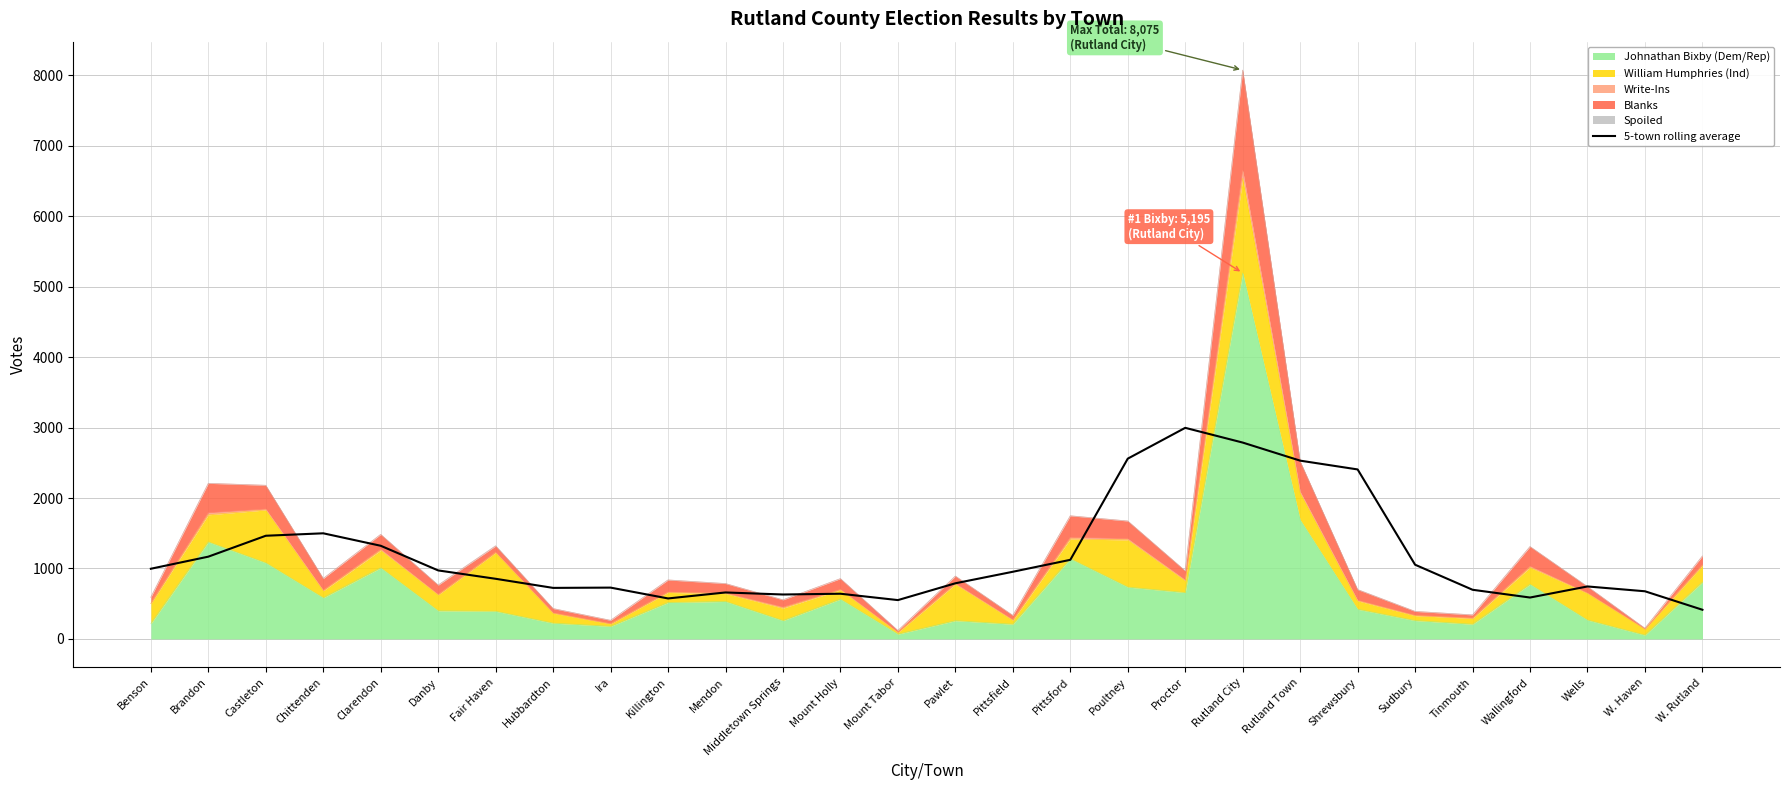

The chart shows a value of 698.0 at Tinmouth. True or false?

True